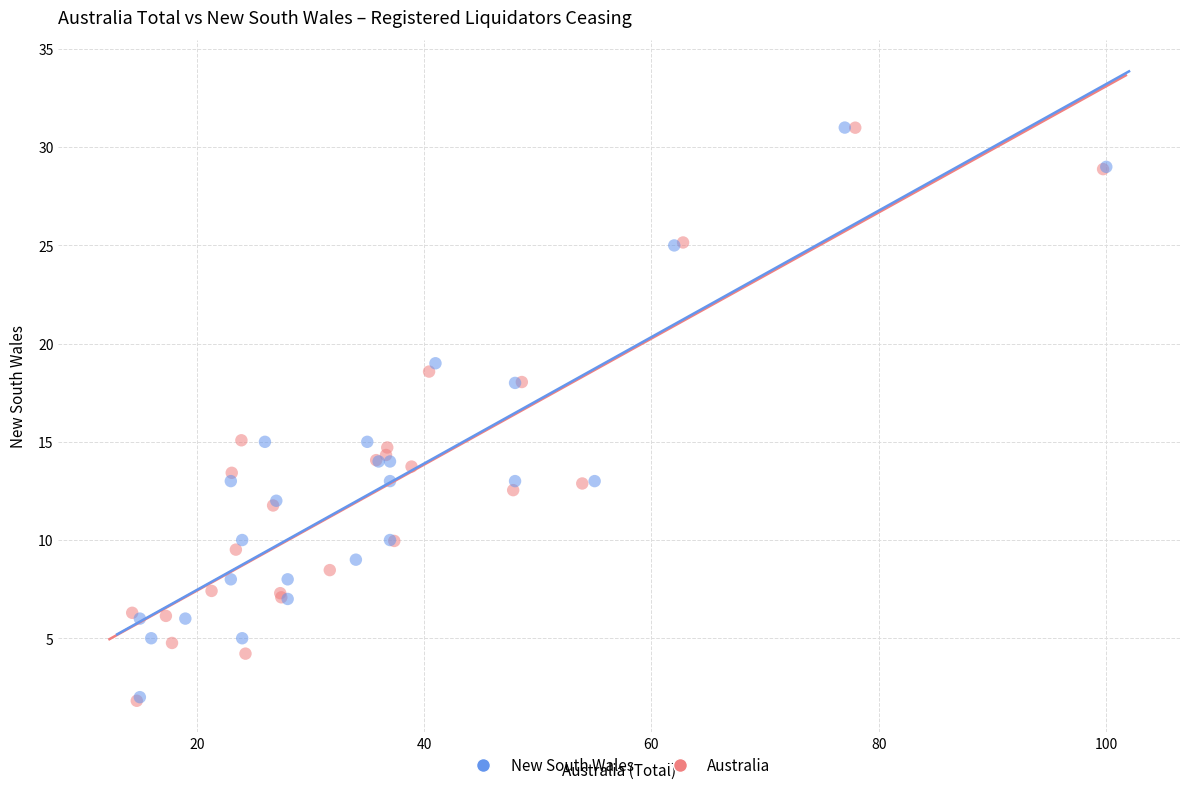

Which series has the widest spread of Y values?

Australia